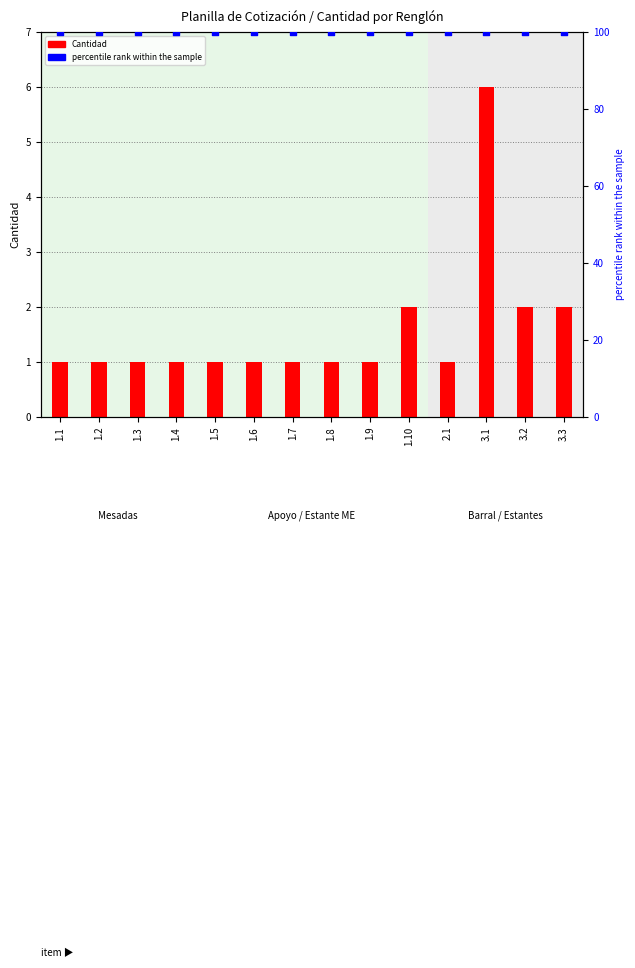

At how many categories does at least one series exceed 83?

14